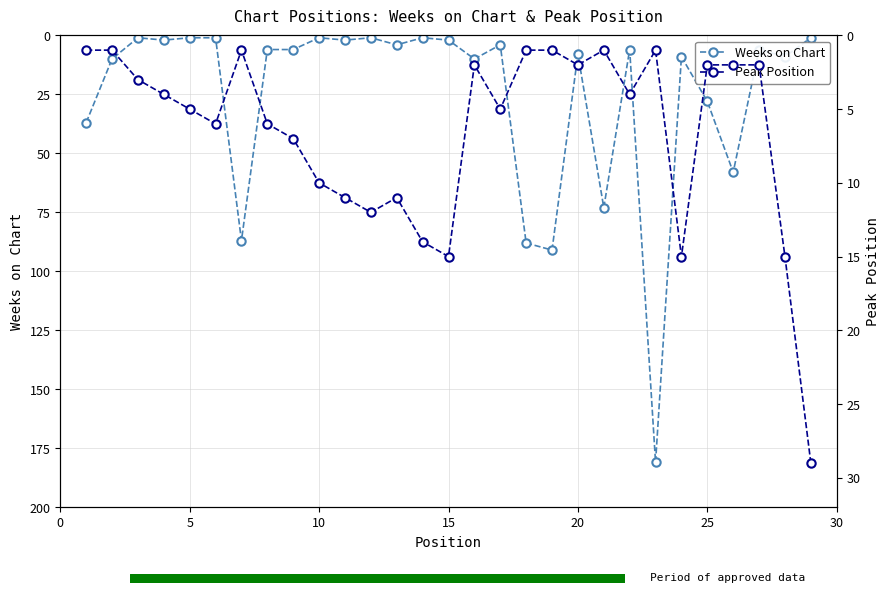

What is the maximum value for Weeks on Chart?

181